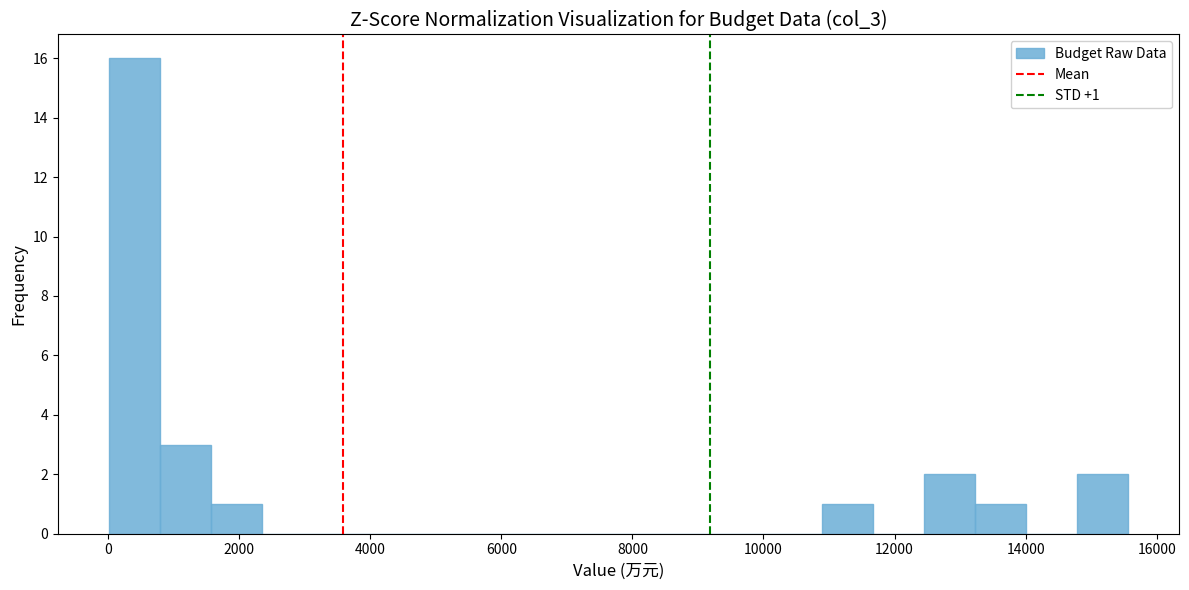

Read against the x-axis, roughly where is the centre of the tallest bar?

400